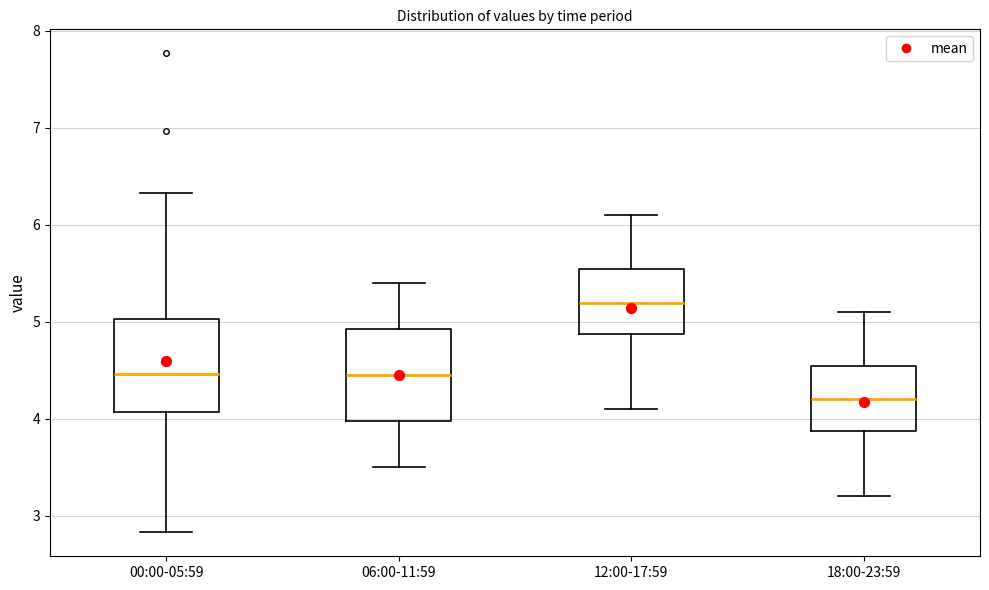

Where is the lower edge of the box for 12:00-17:59 on the y-axis? The values are not printed on the chart, so give them approximately, as read against the axis.

4.9